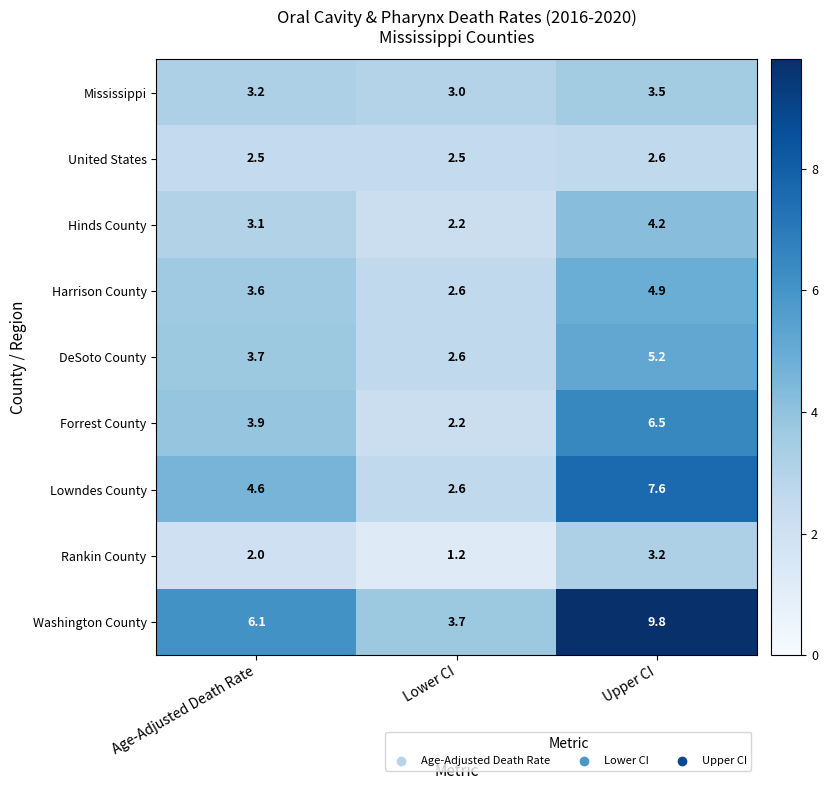

What value does the Mississippi series have at Age-Adjusted Death Rate?

3.2